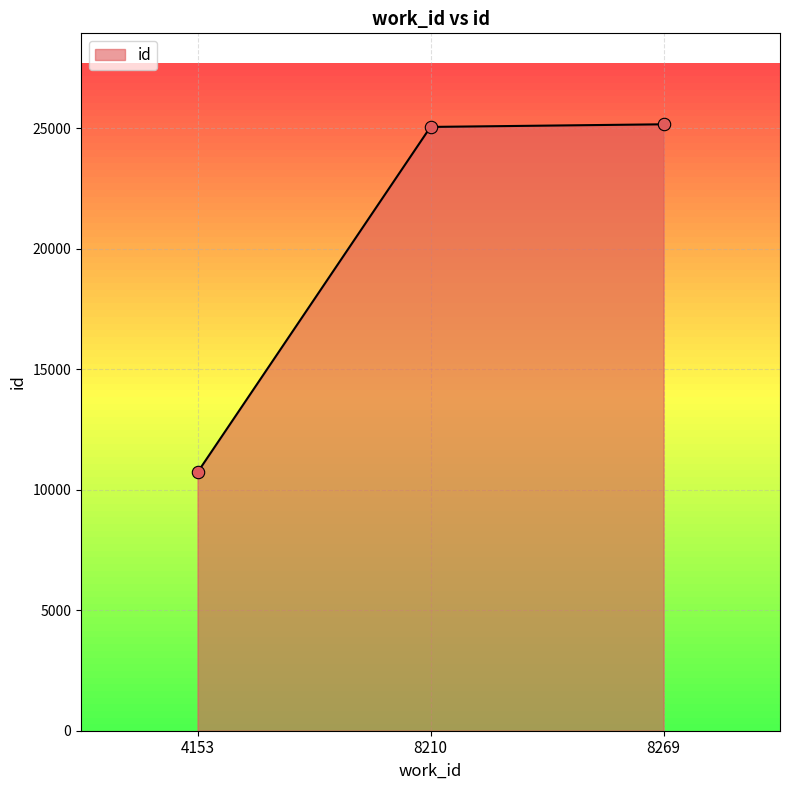

What is the change in value from 4153 to 8210?

+14335